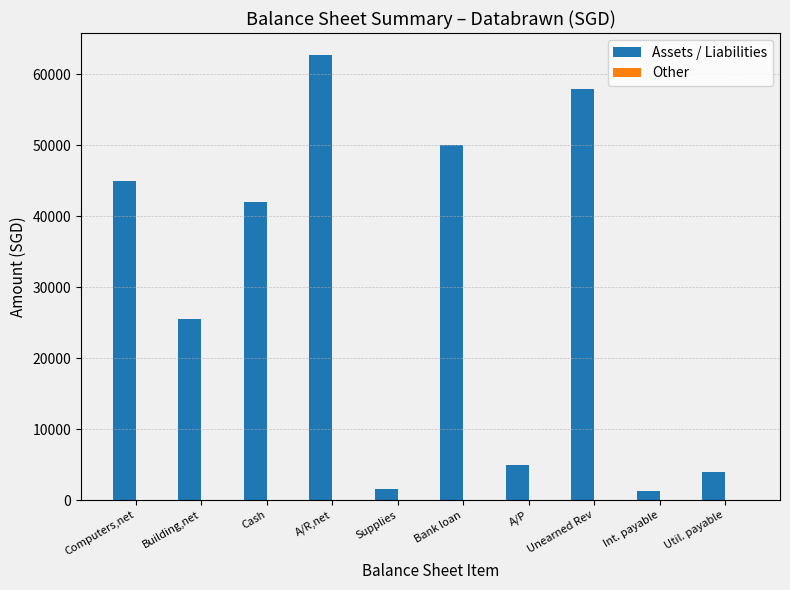

The chart shows a value of 61792 at Cash. True or false?

False